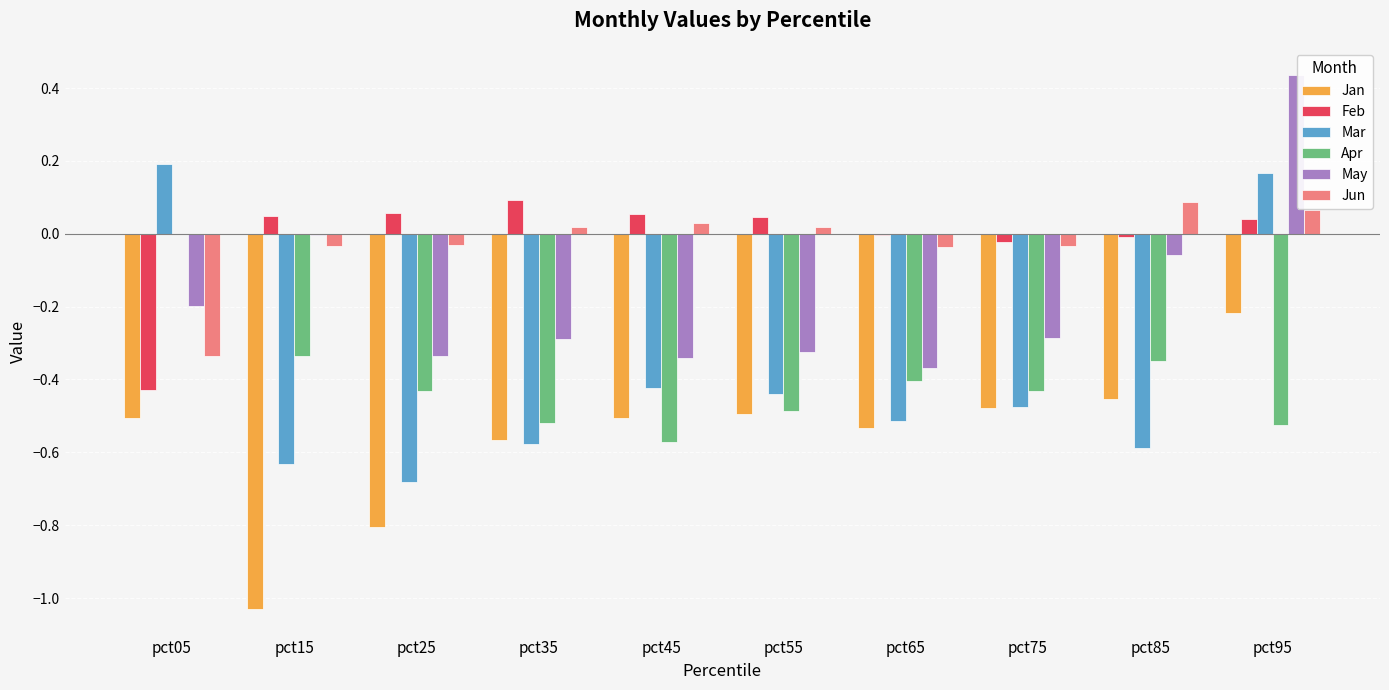

What are all the series names shown in the legend?

Jan, Feb, Mar, Apr, May, Jun